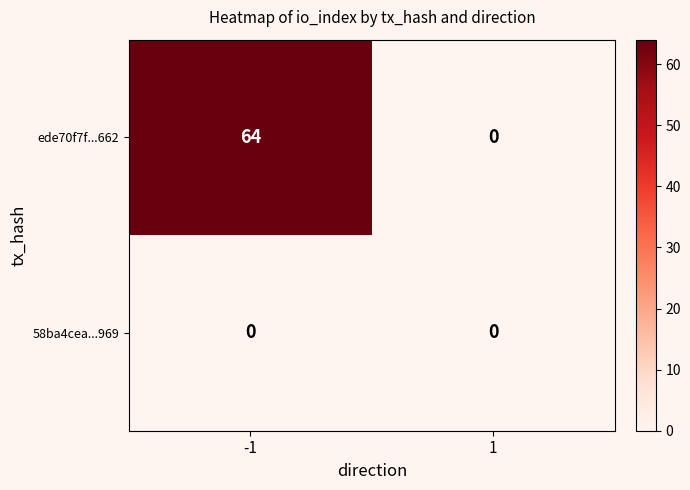

Rank the categories by ede70f7f...662 value from highest to lowest.

-1, 1